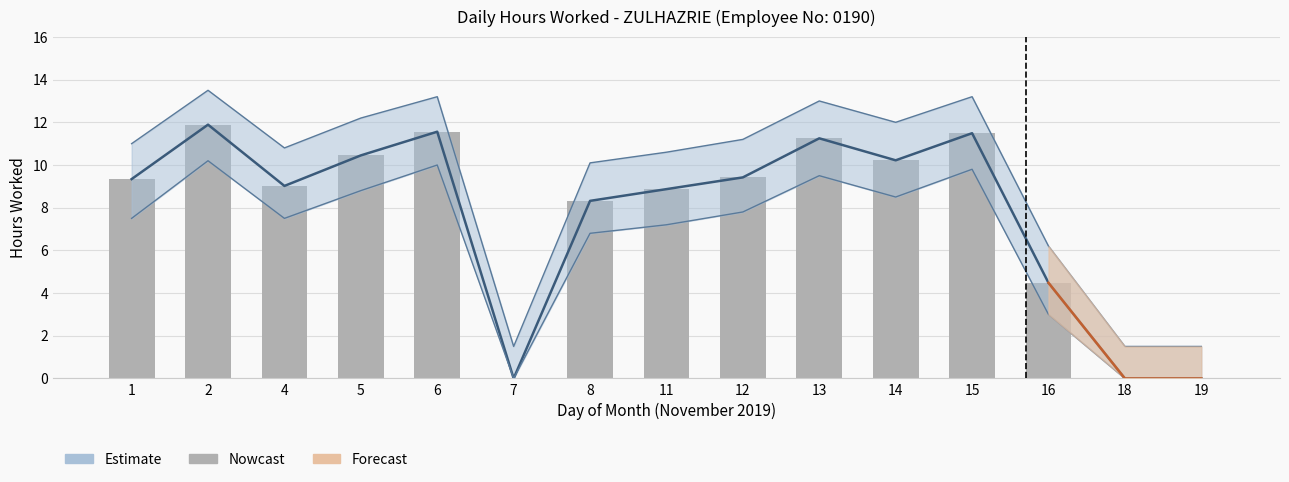

Which label corresponds to the largest value in the chart?

2